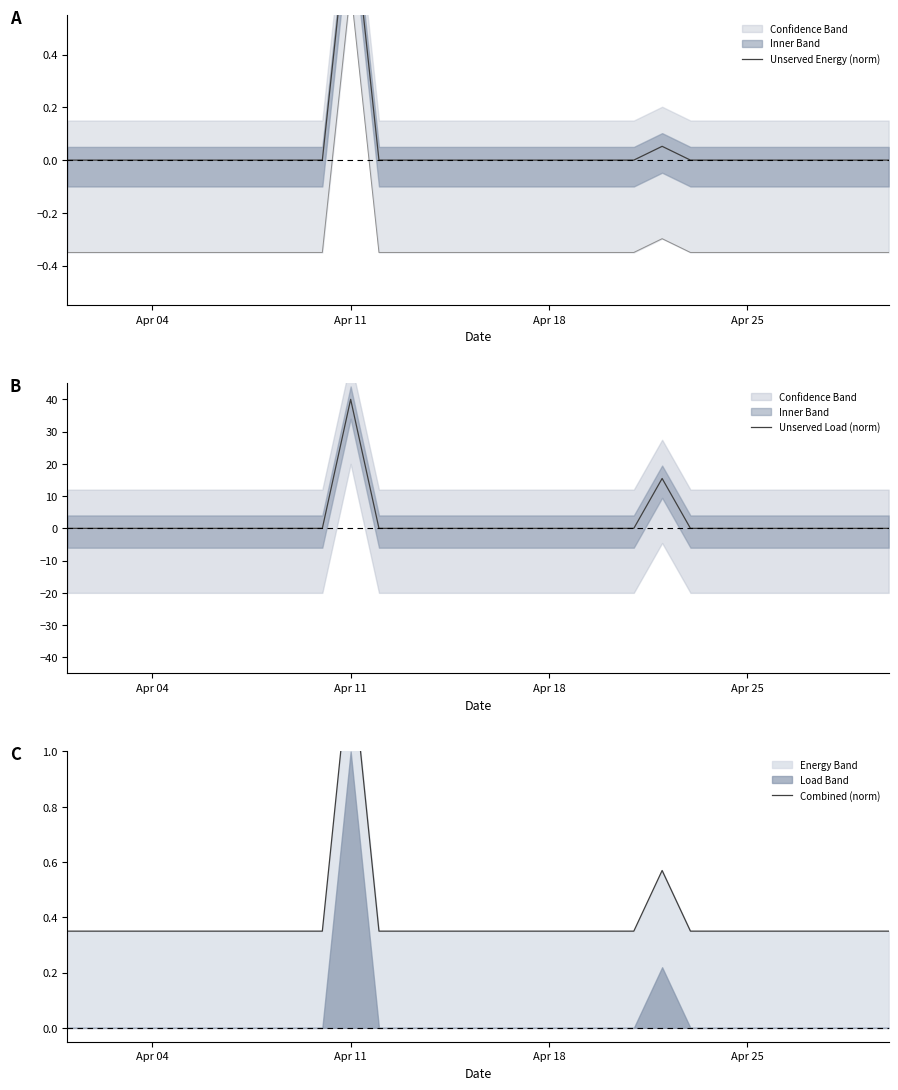

True or false: Unserved Load (norm) has a value of -13.3 at Apr 18.

False